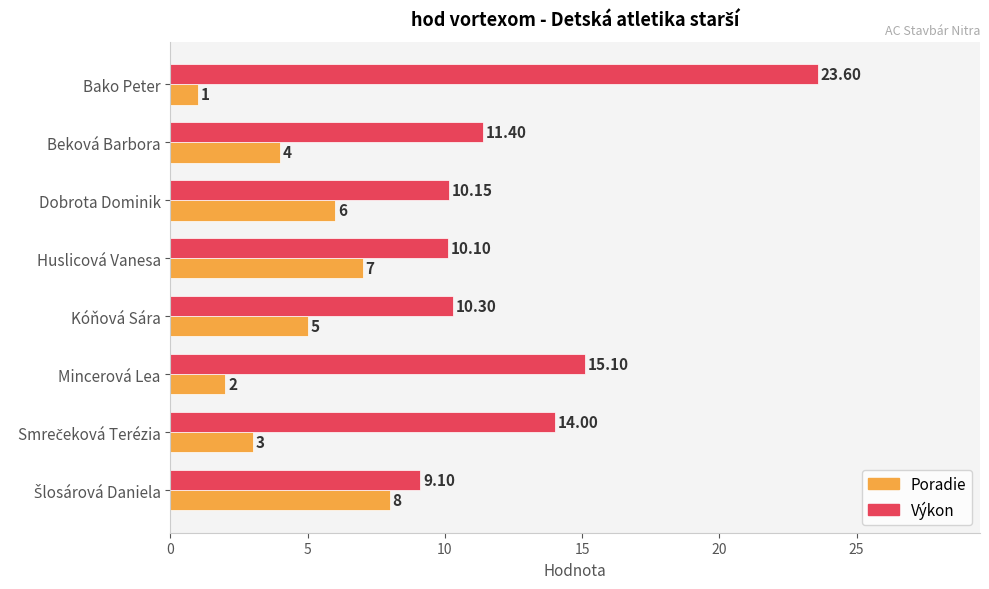

Which label corresponds to the largest value in the chart?

Bako Peter